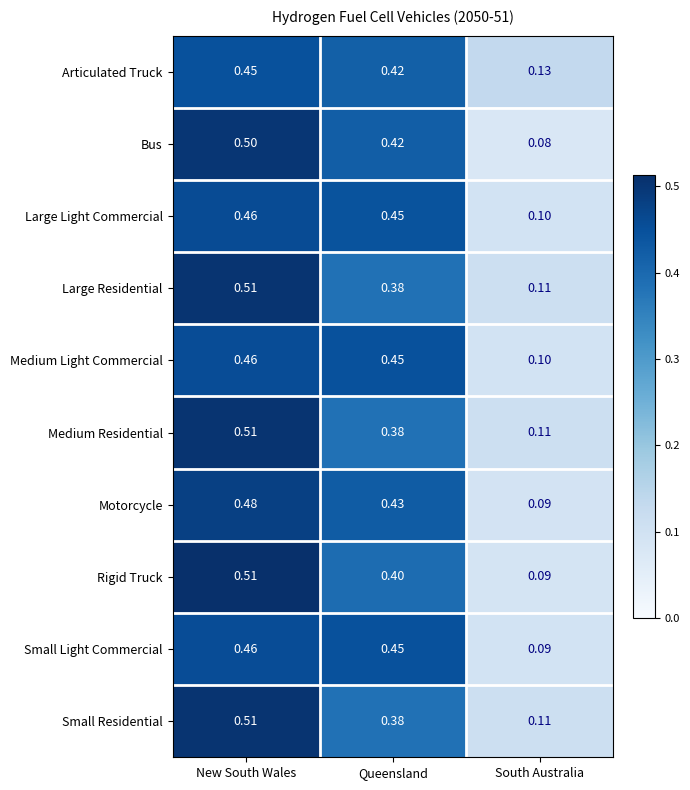

Between Queensland and South Australia, which series saw the biggest shift?

Small Light Commercial